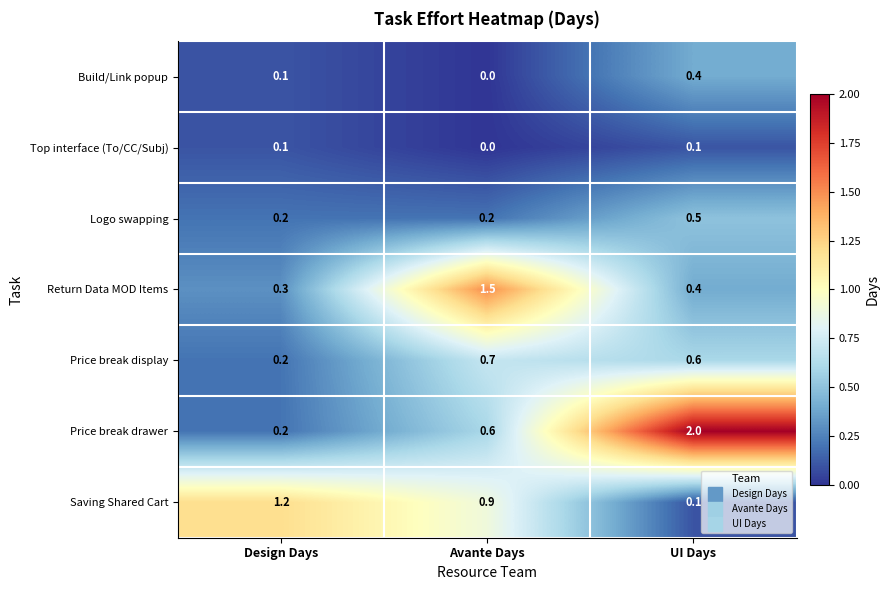

True or false: Top interface (To/CC/Subj) has a value of 0.1 at Design Days.

True